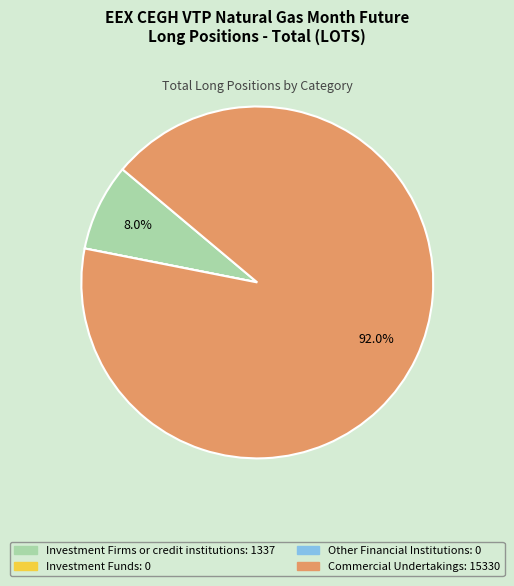

What percentage do Investment Firms or credit institutions and Commercial Undertakings together represent?

100.0%